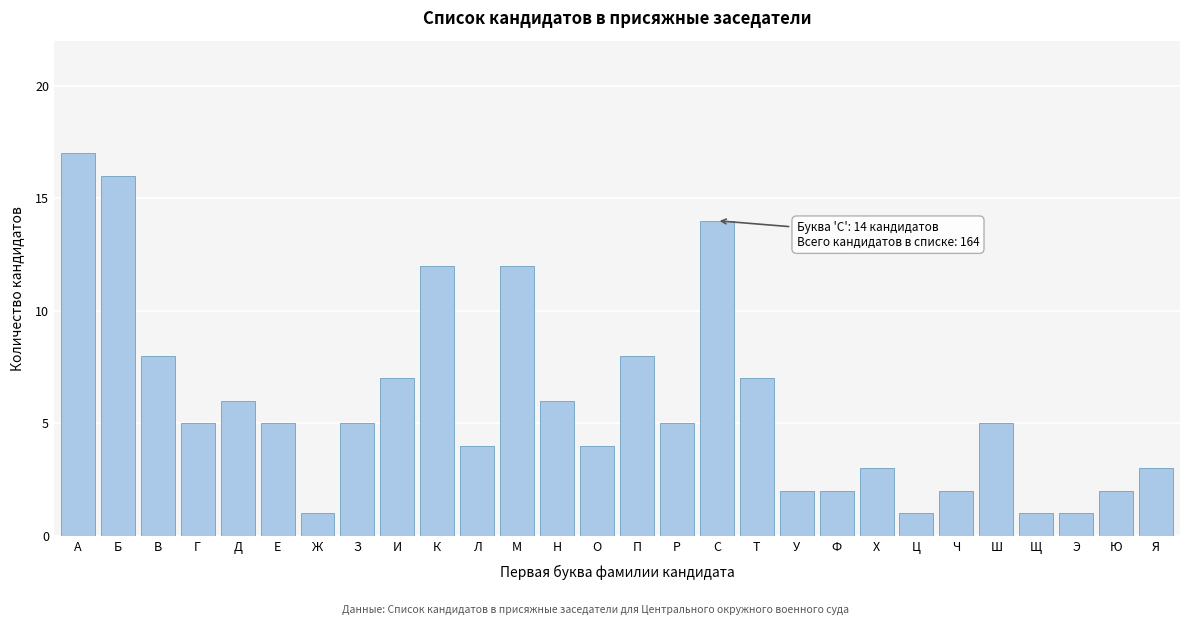

Reading right to left, list all the values displayed in this chart.

3	2	1	1	5	2	1	3	2	2	7	14	5	8	4	6	12	4	12	7	5	1	5	6	5	8	16	17